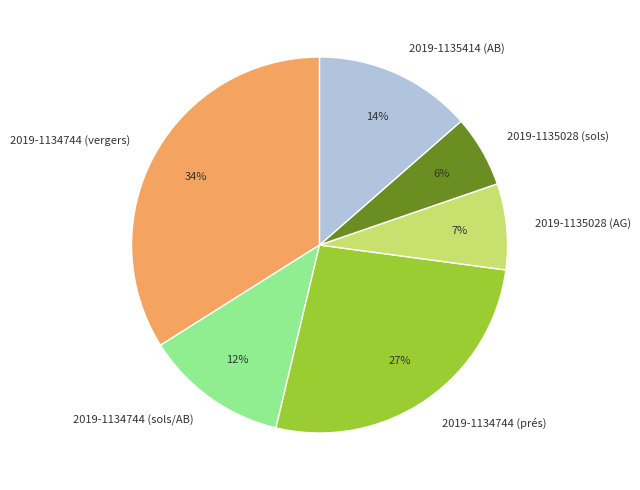

How many slices are in this pie chart?

6